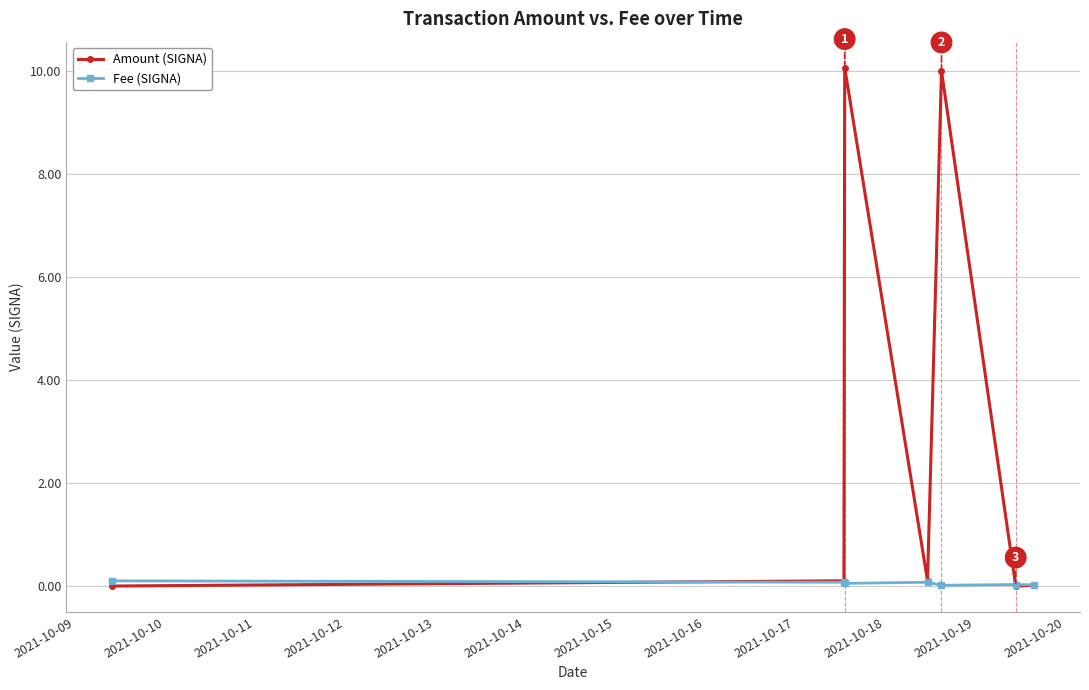

Which series has the largest total across all categories?

Amount (SIGNA)